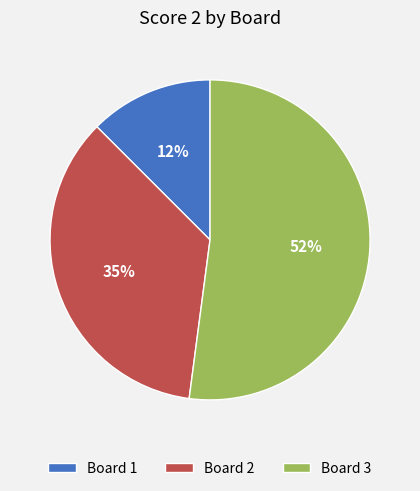

Which category has the smallest portion of the pie?

Board 1